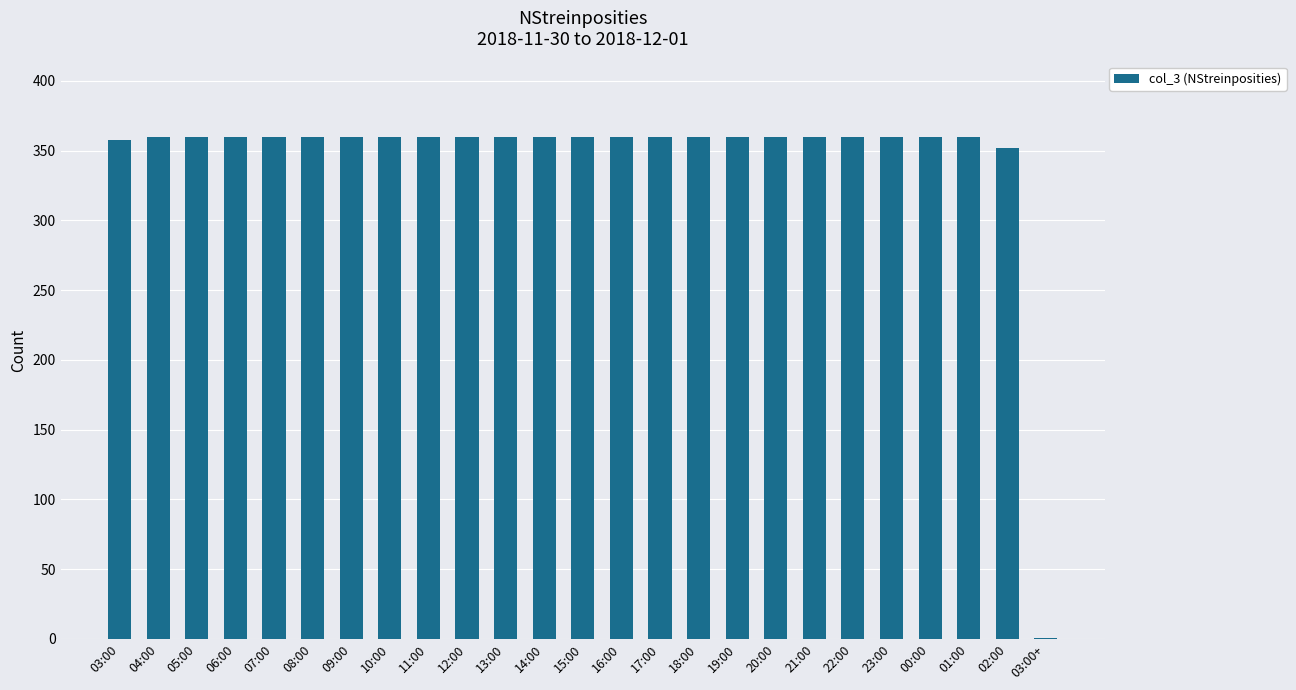

What is the greatest value displayed?

360